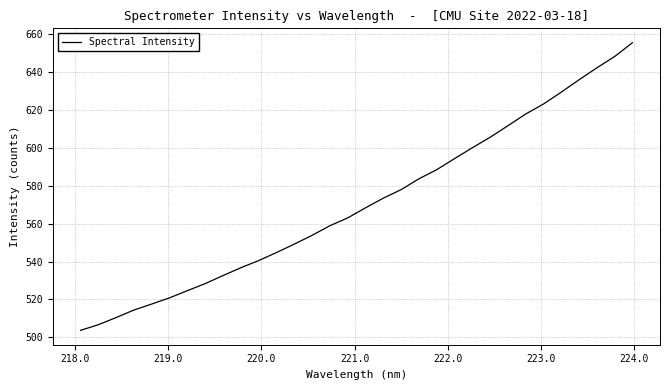

What is the maximum value shown in the chart?

655.5